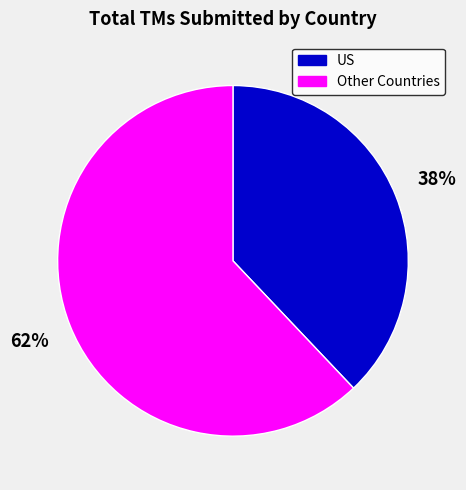

Is there any slice that represents more than half of the pie?

Yes